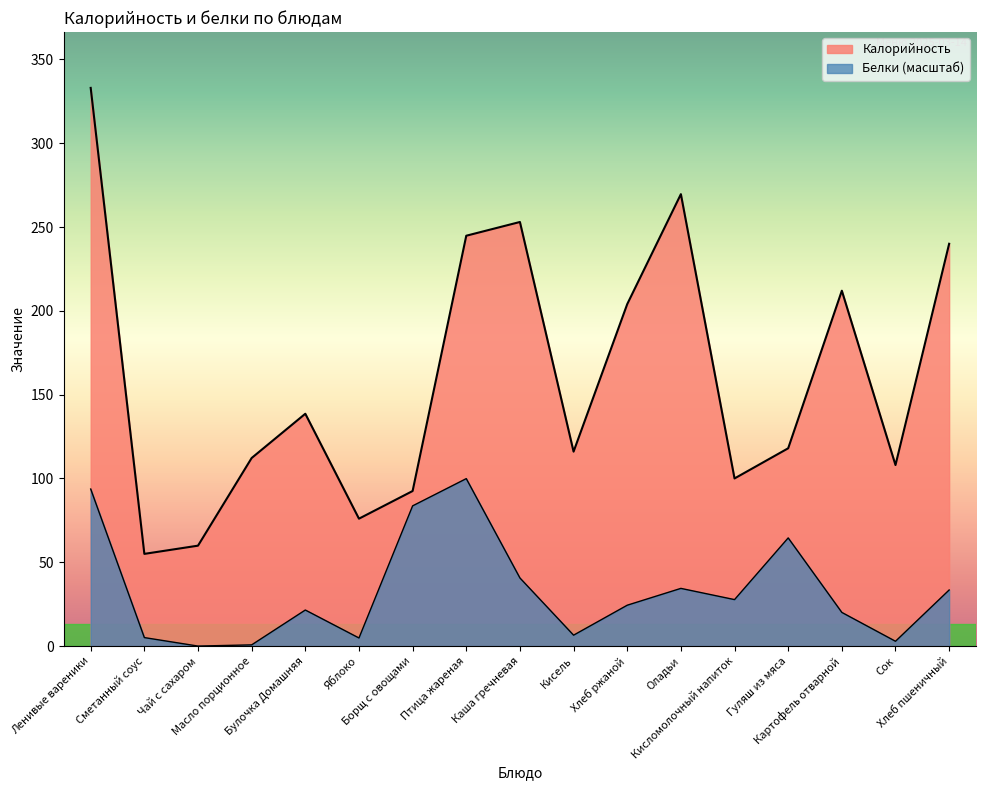

What is the average value of the Белки series?

33.2